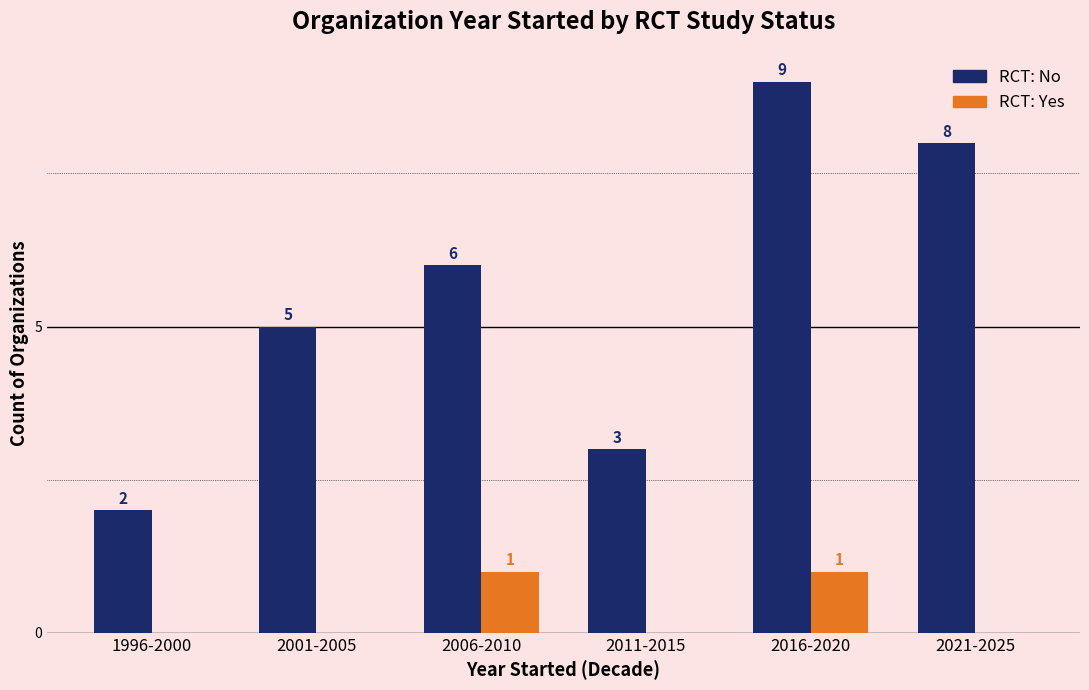

How many values in RCT: Yes are above zero?

2